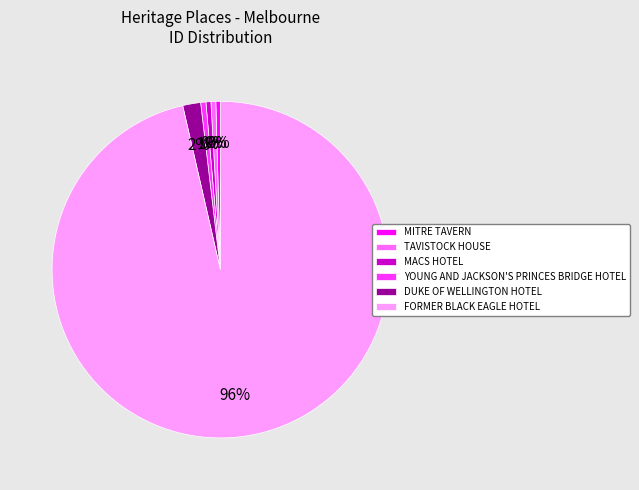

Count the number of slices in the pie.

6